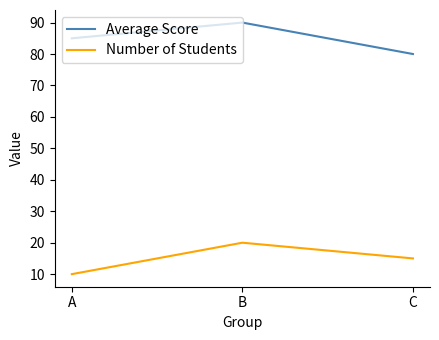

Rank the series by their average value, from highest to lowest.

Average Score, Number of Students